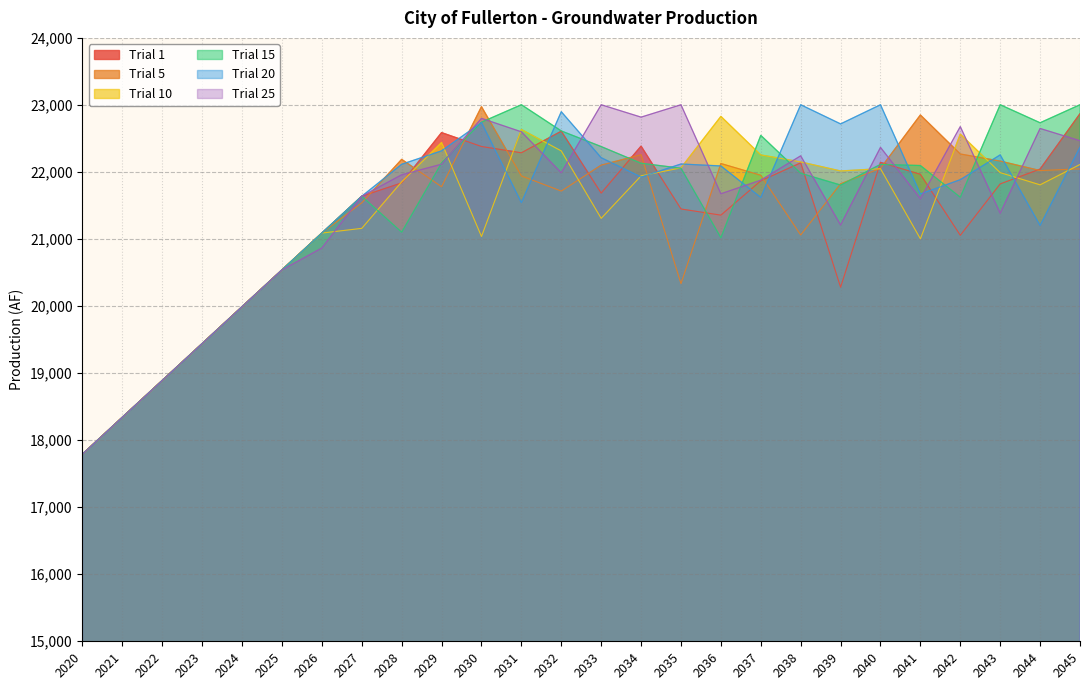

How many data points in Trial 25 are less than 21958?

13